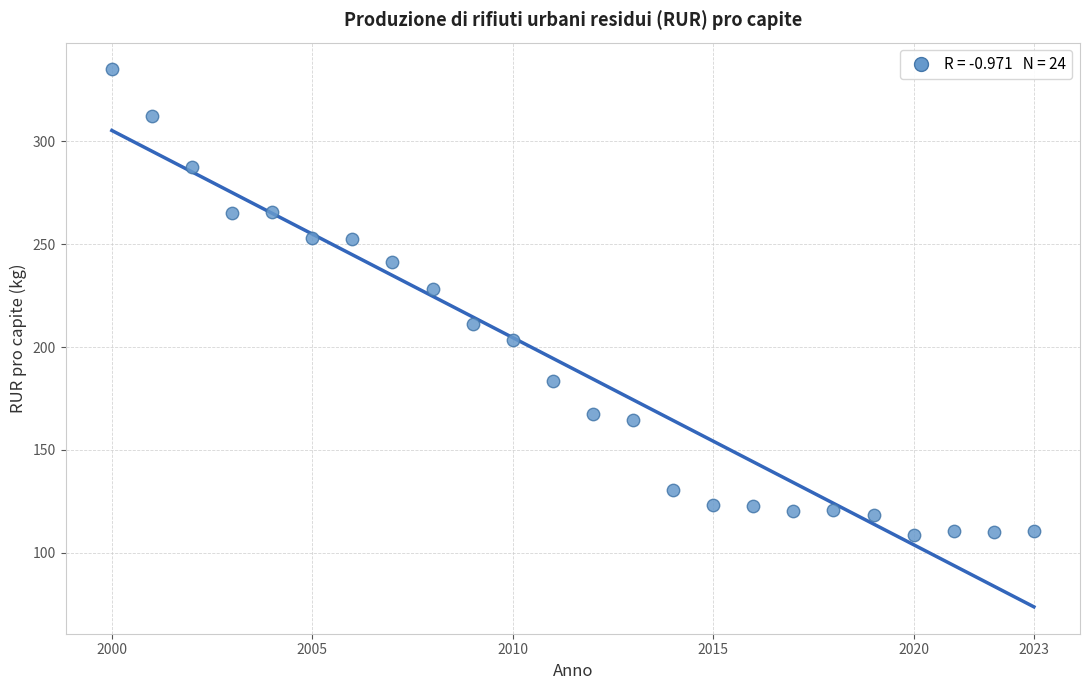

What is the range of X values (max minus min)?

23.0